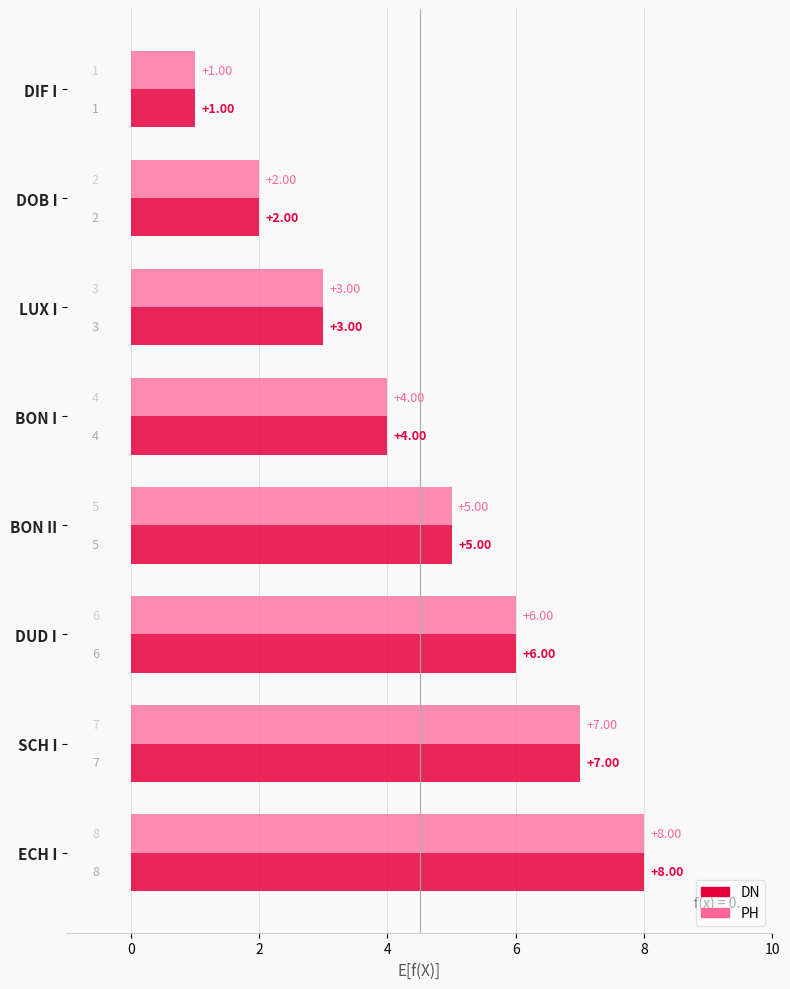

Which category has the lowest value across all series?

DIF I